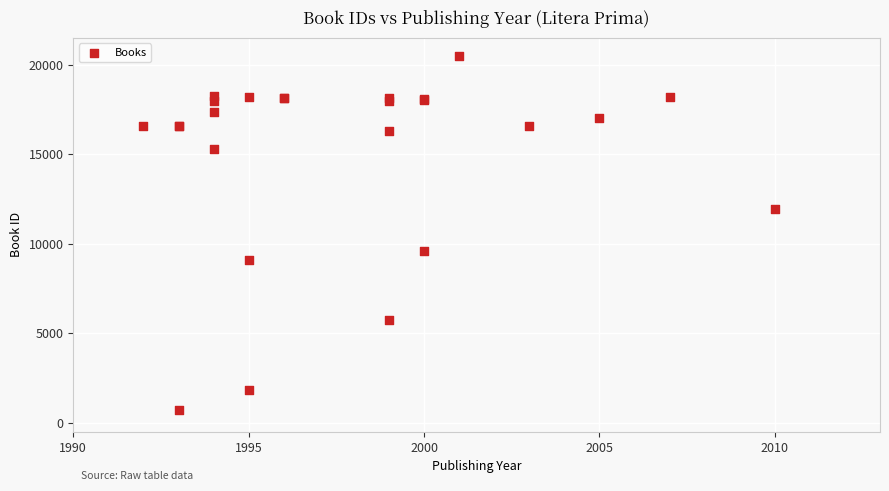

What Y value in the scatter plot is closest to 10620?

9577